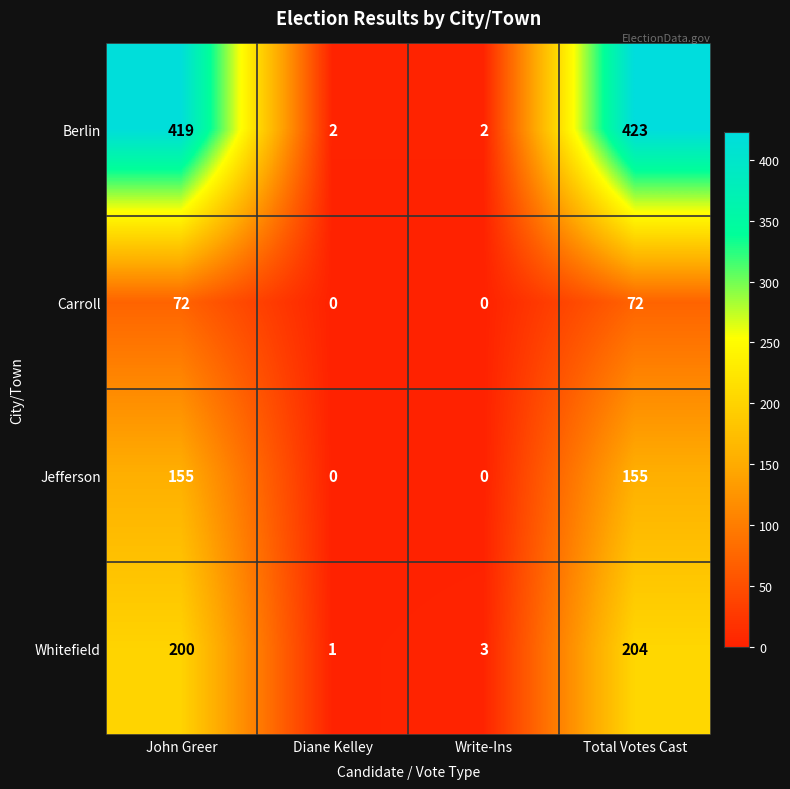

How many categories are shown in the chart?

4